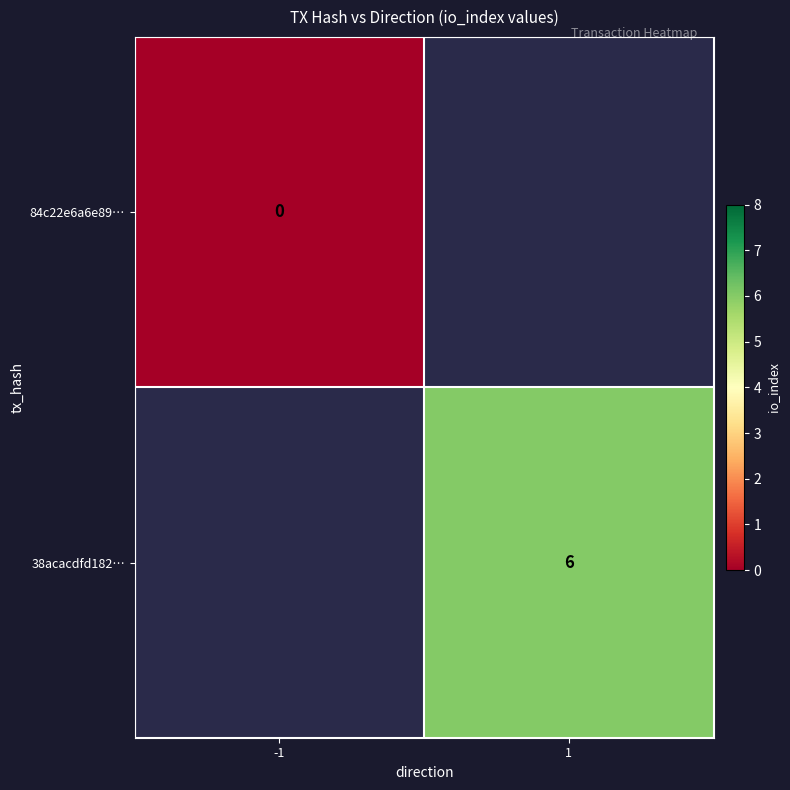

At how many categories does at least one series exceed 4?

1